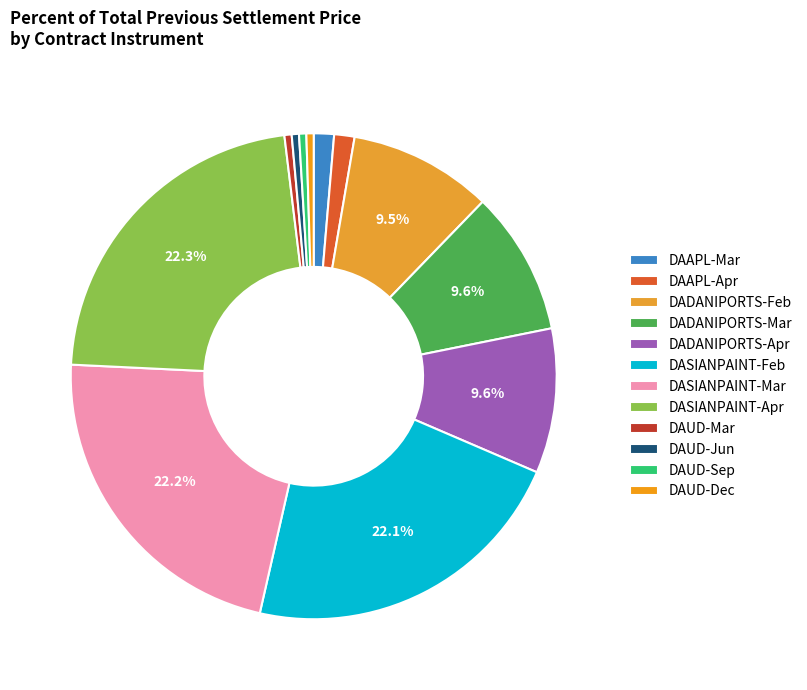

The DADANIPORTS-Mar slice represents 1% of the pie. True or false?

False